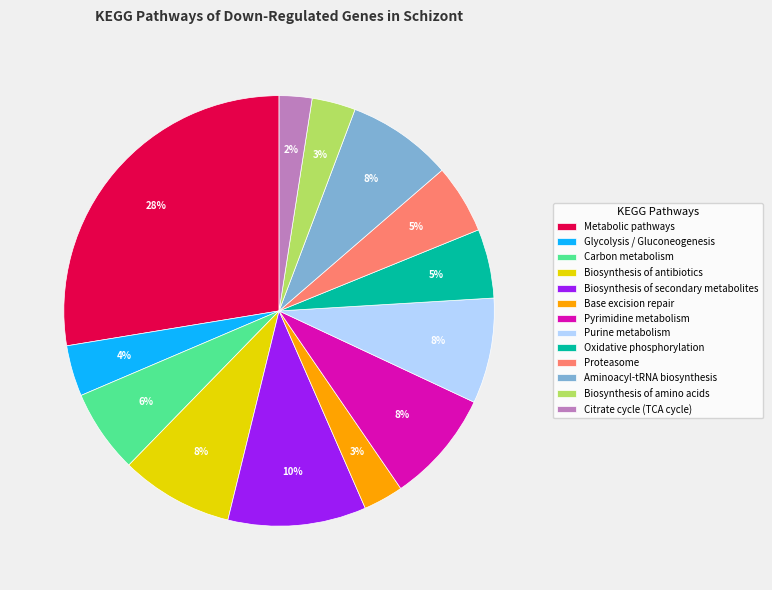

To the nearest percent, what portion does Base excision repair represent?

3%